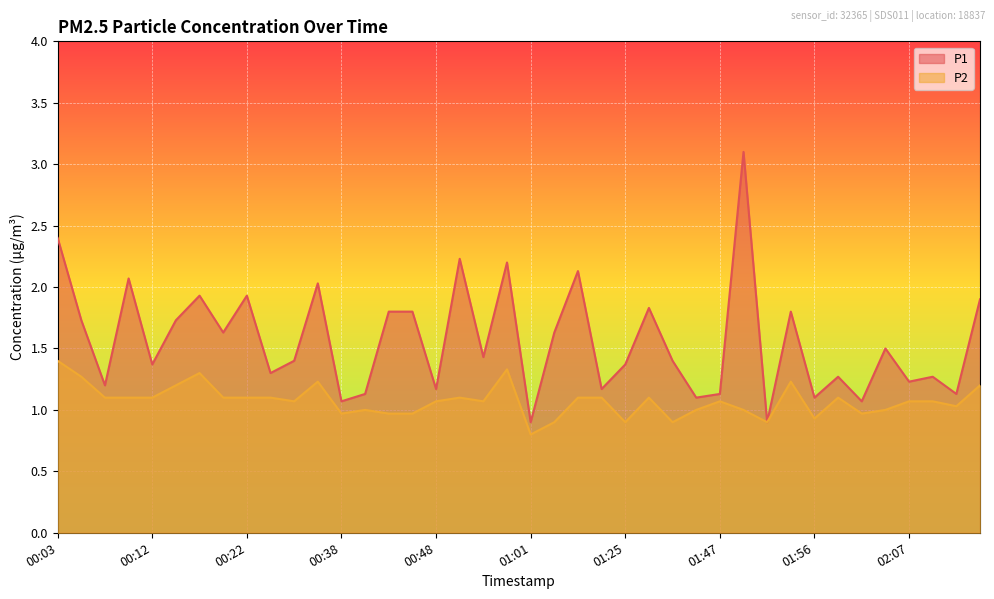

In P1, how many points are higher than both neighbors (excluding endpoints)?

13